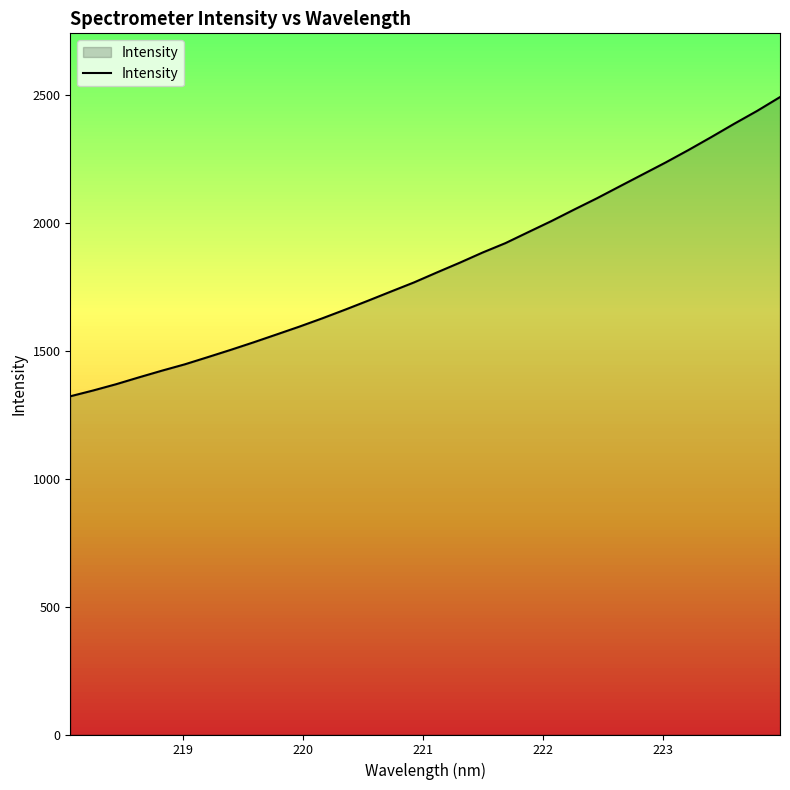

What is the average value?

1829.4